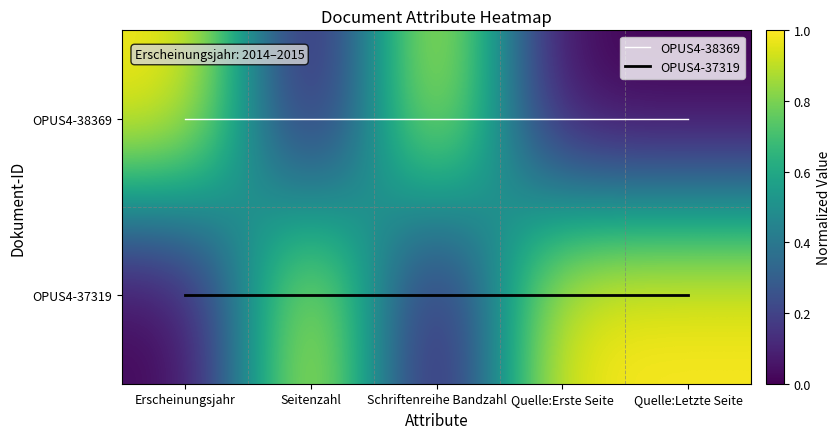

The value of OPUS4-37319 at Quelle:Letzte Seite is 1. True or false?

True